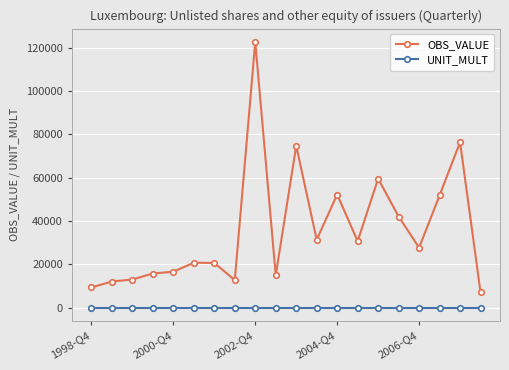

List the series in order of their overall mean, highest first.

OBS_VALUE, UNIT_MULT